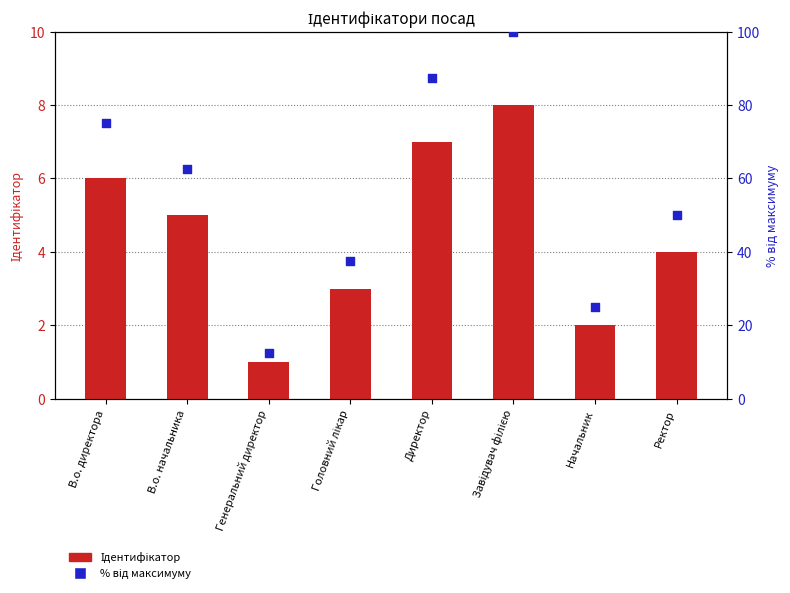

Which series has the largest total across all categories?

% від максимуму